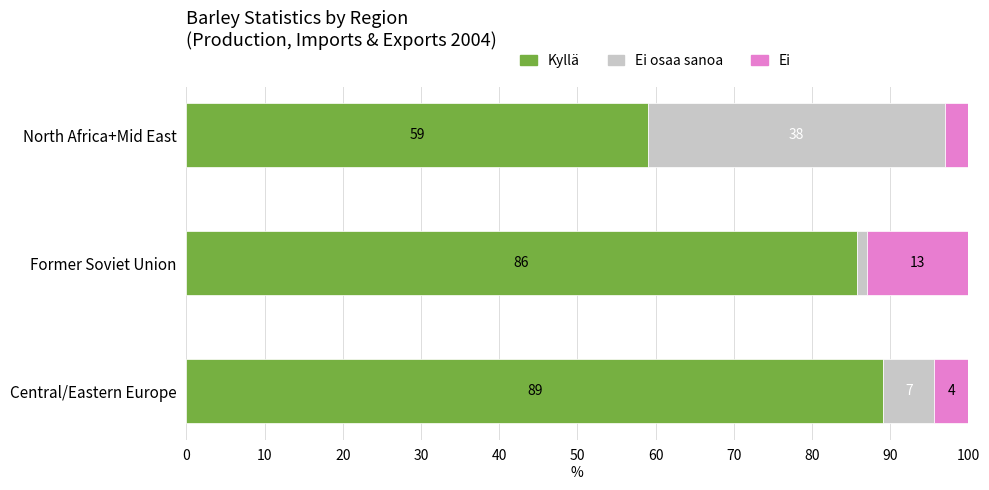

Is it true that Kyllä equals 35.2 at North Africa+Mid East?

False